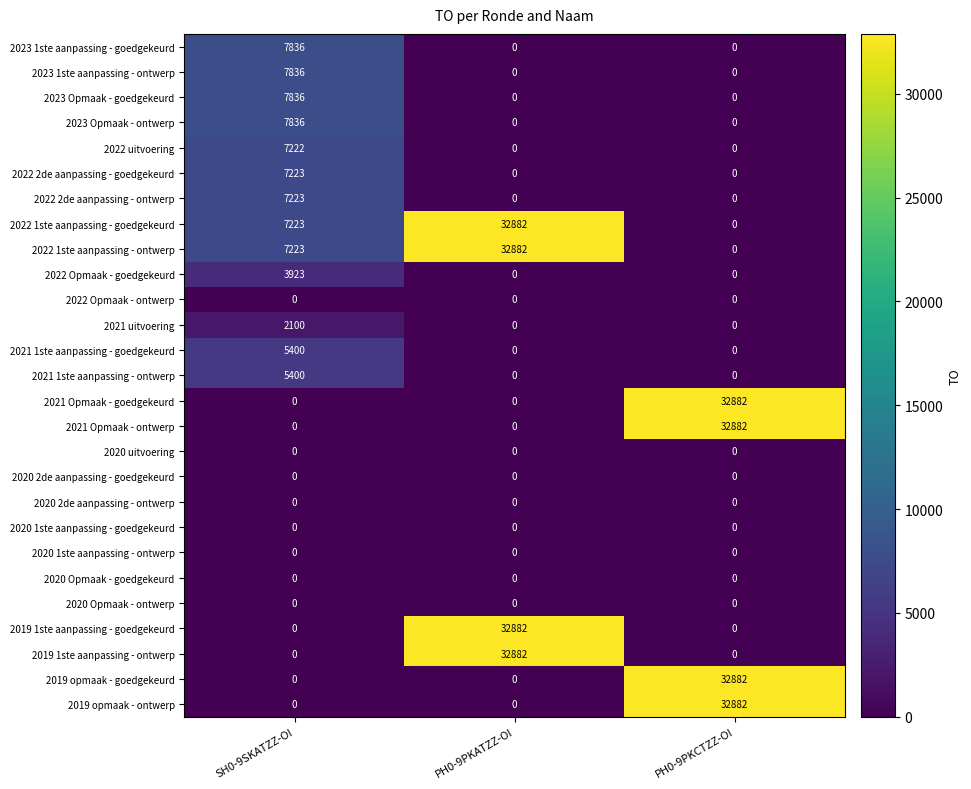

At which label does 2021 Opmaak - goedgekeurd reach its peak?

PH0-9PKCTZZ-OI